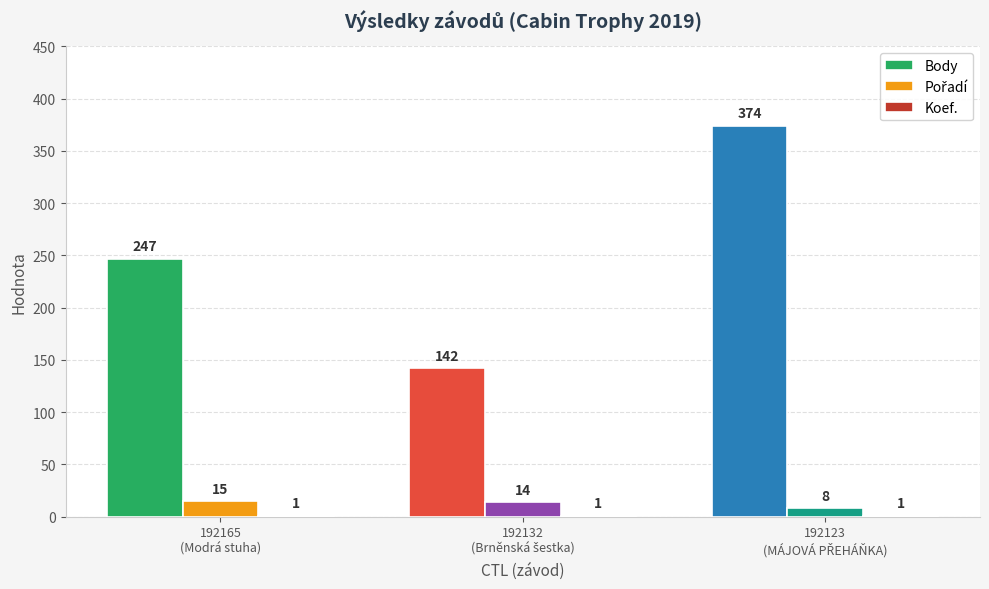

Count the number of categories in the chart.

3